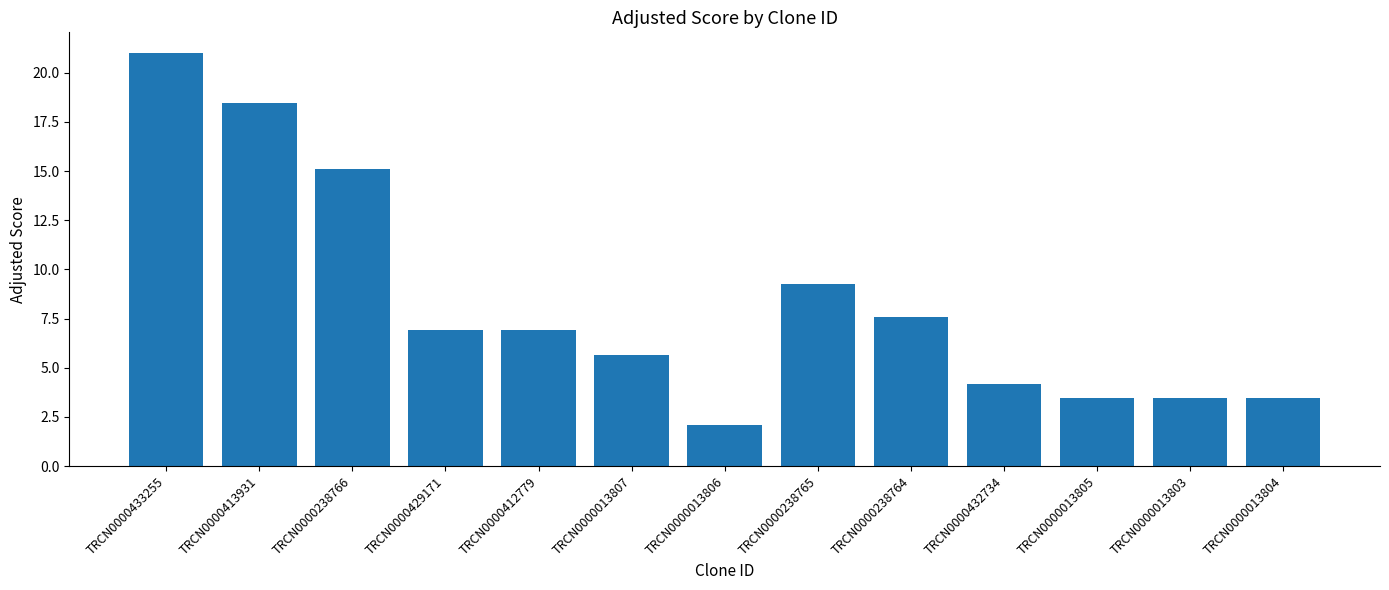

Which label corresponds to the largest value in the chart?

TRCN0000433255